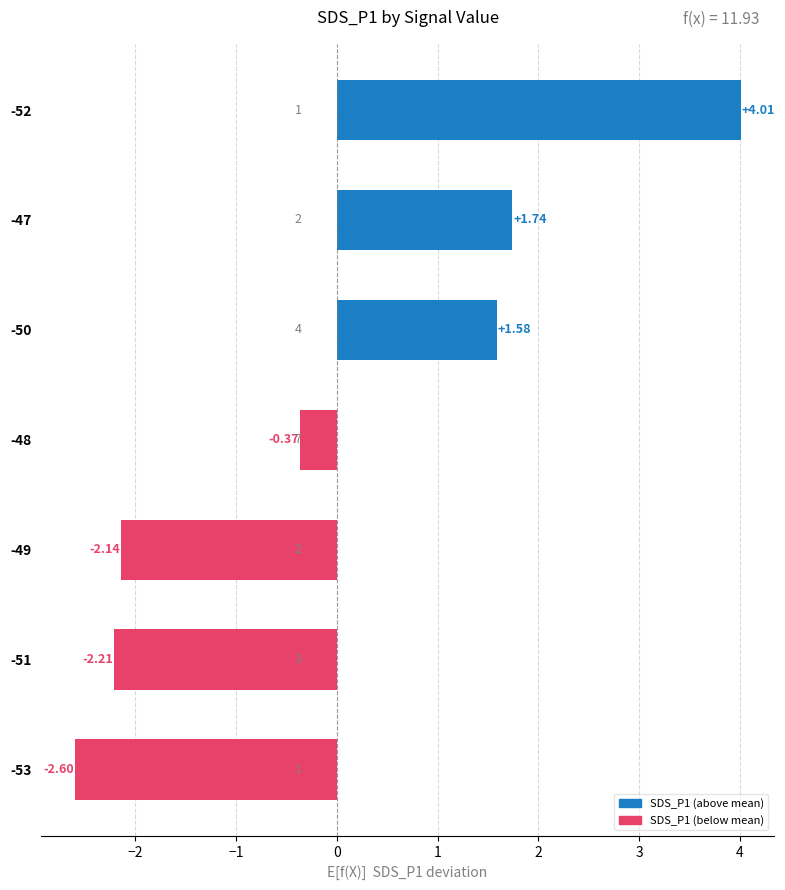

List the labels in order of value, largest first.

-52, -47, -50, -48, -49, -51, -53